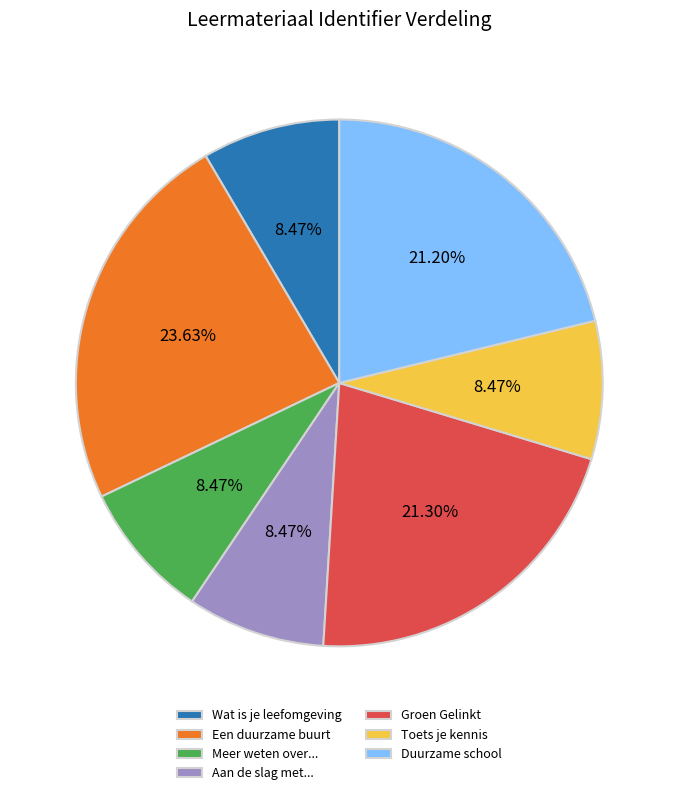

To the nearest percent, what is the difference between the Een duurzame buurt and Toets je kennis slice percentages?

15%